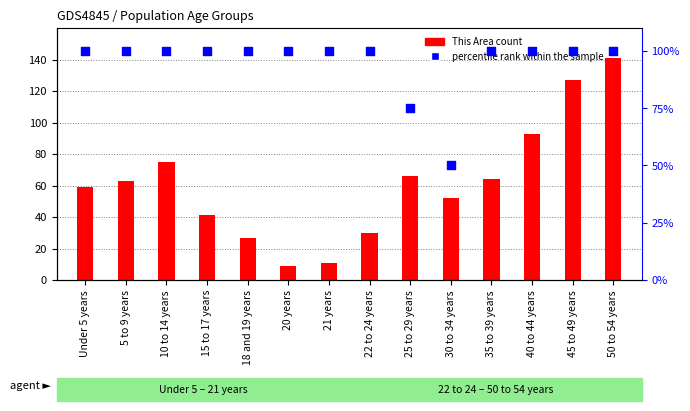

At how many categories does at least one series exceed 42?

14